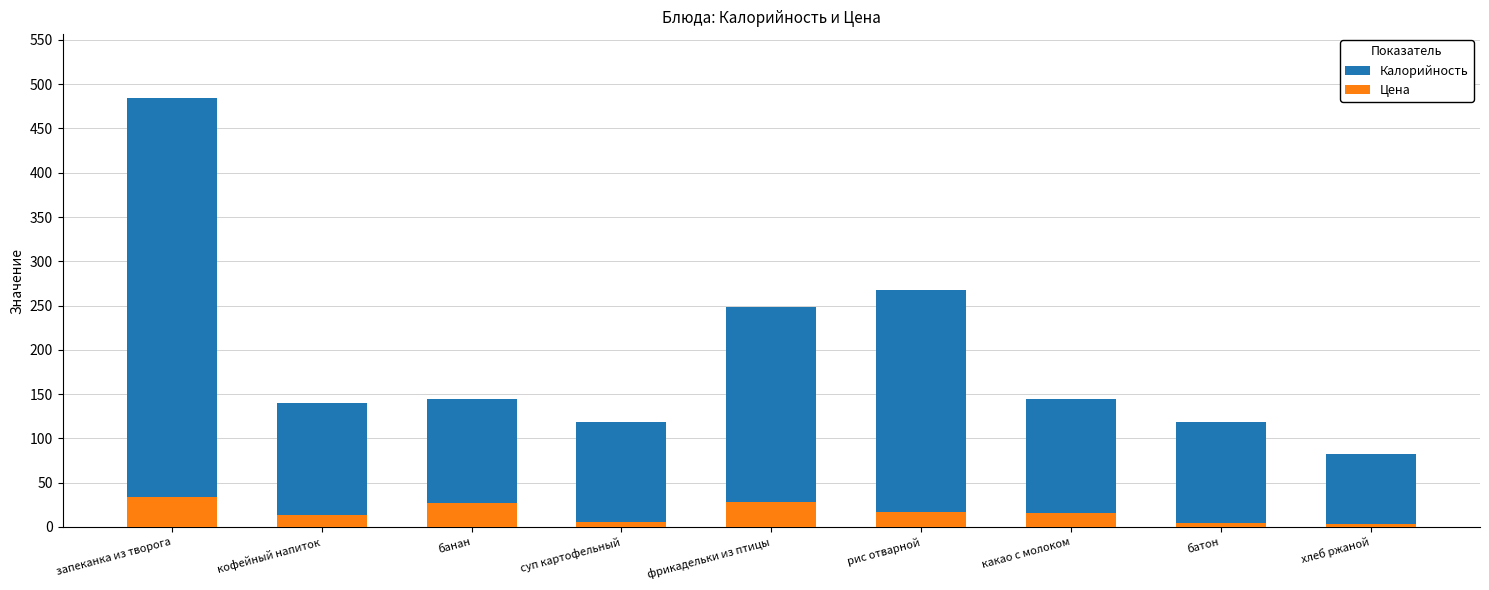

What are all the series names shown in the legend?

Калорийность, Цена